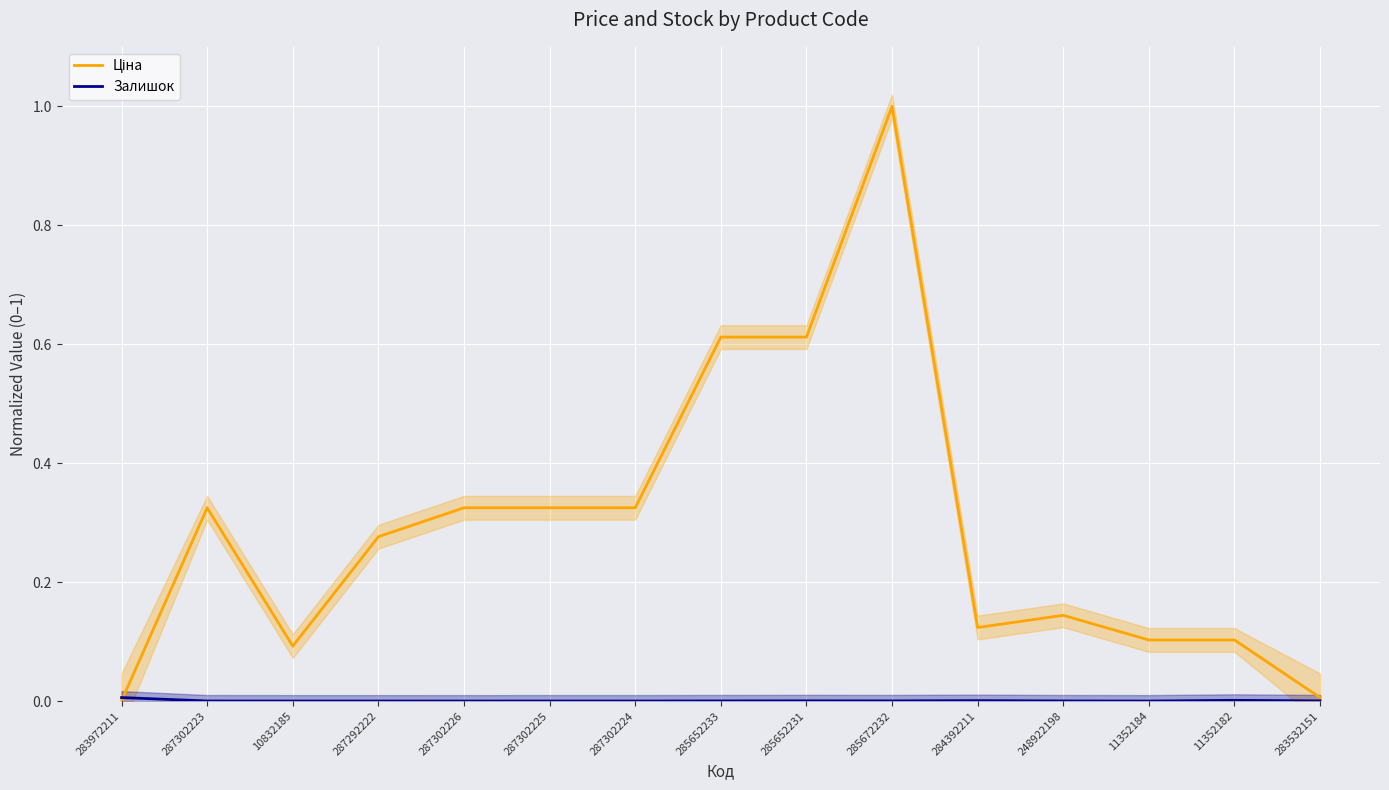

The Ціна series shows 0.0 at 283972211. True or false?

True